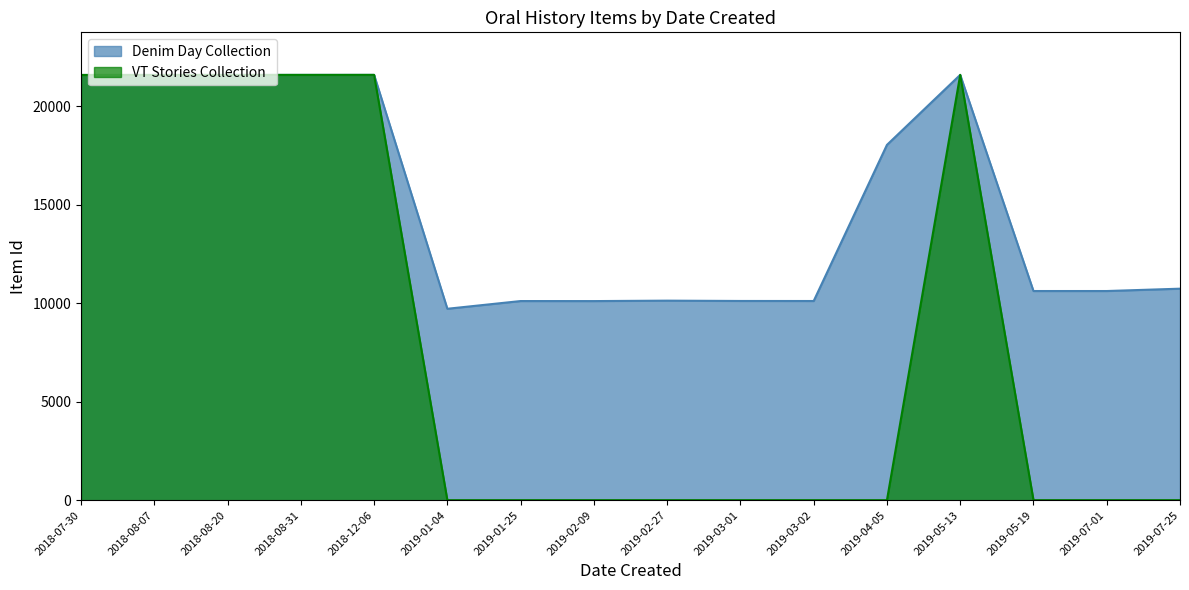

The value of Denim Day Collection at 2019-07-01 is 10621. True or false?

True